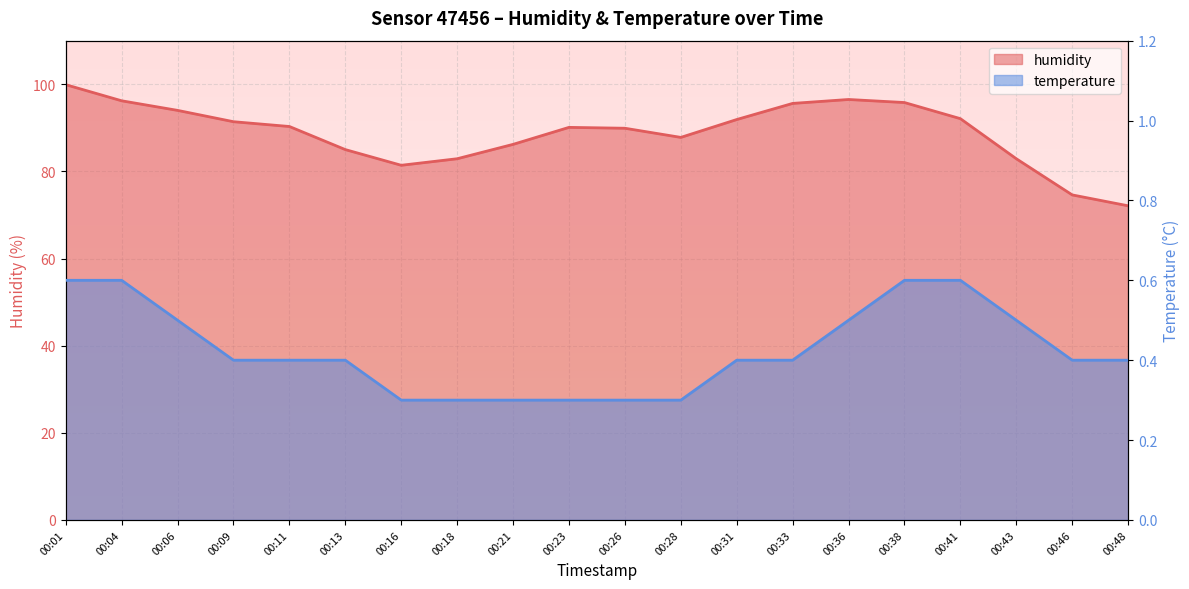

List the series in order of their peak value, lowest first.

temperature, humidity